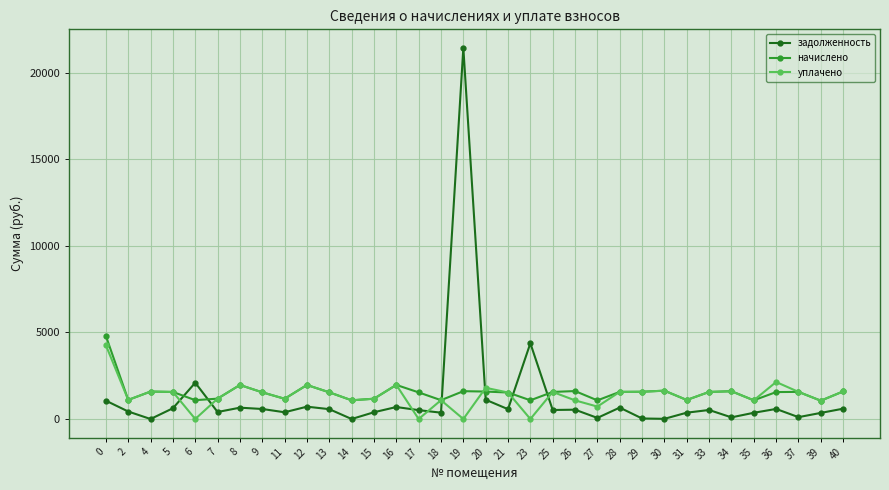

What is the spread (max minus min) of values at 30?

1626.3